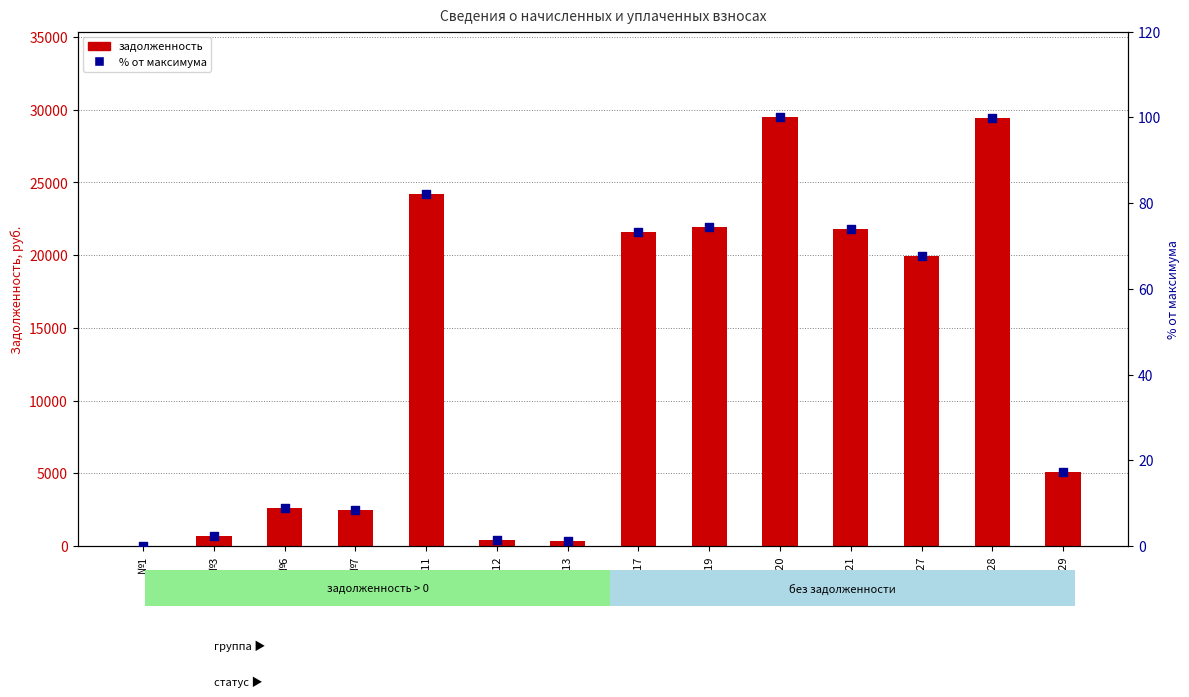

At which category is the sum across all series the highest?

№20